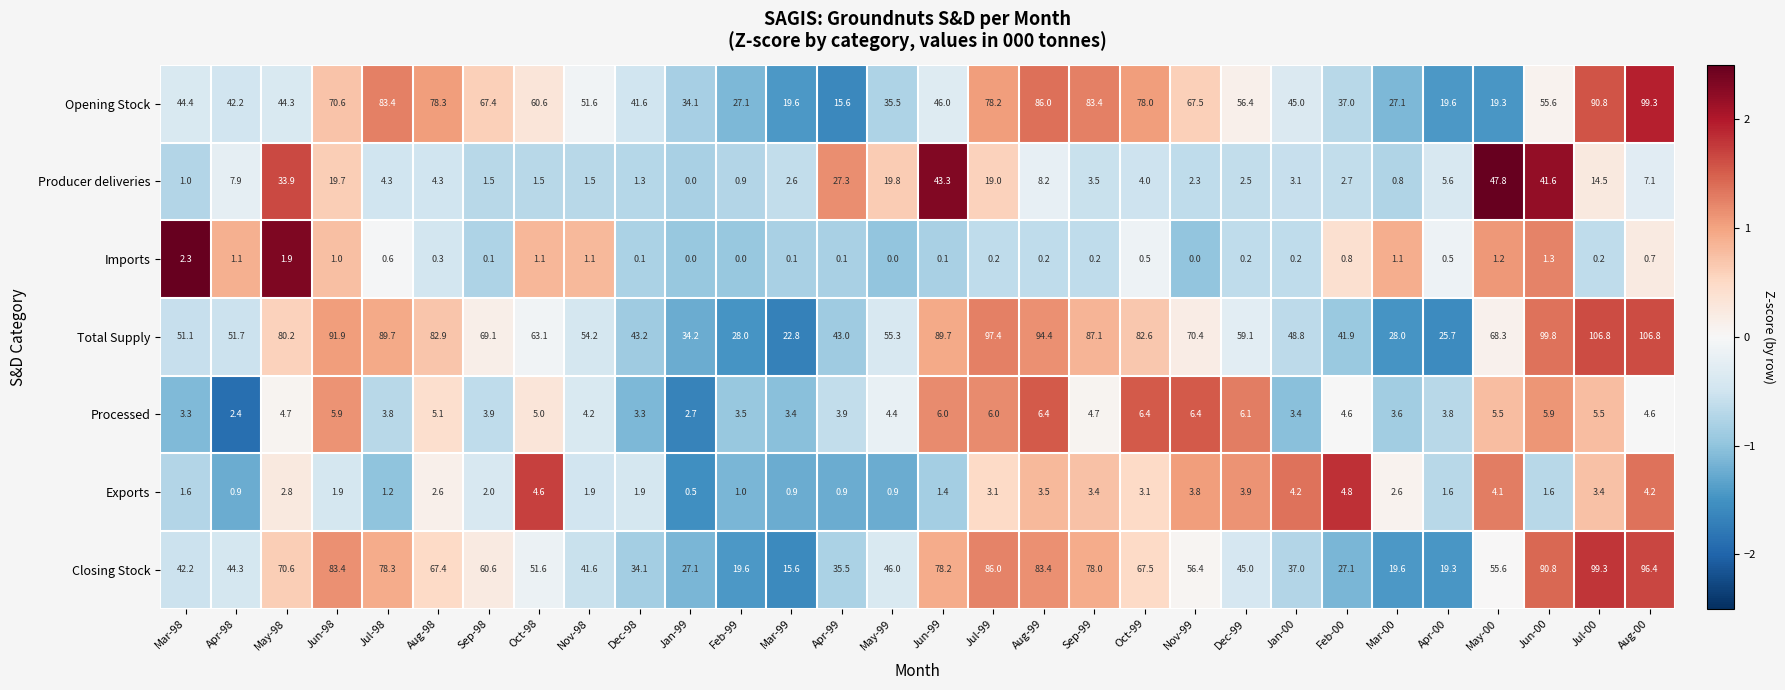

How many data points in Closing Stock are less than 55?

15